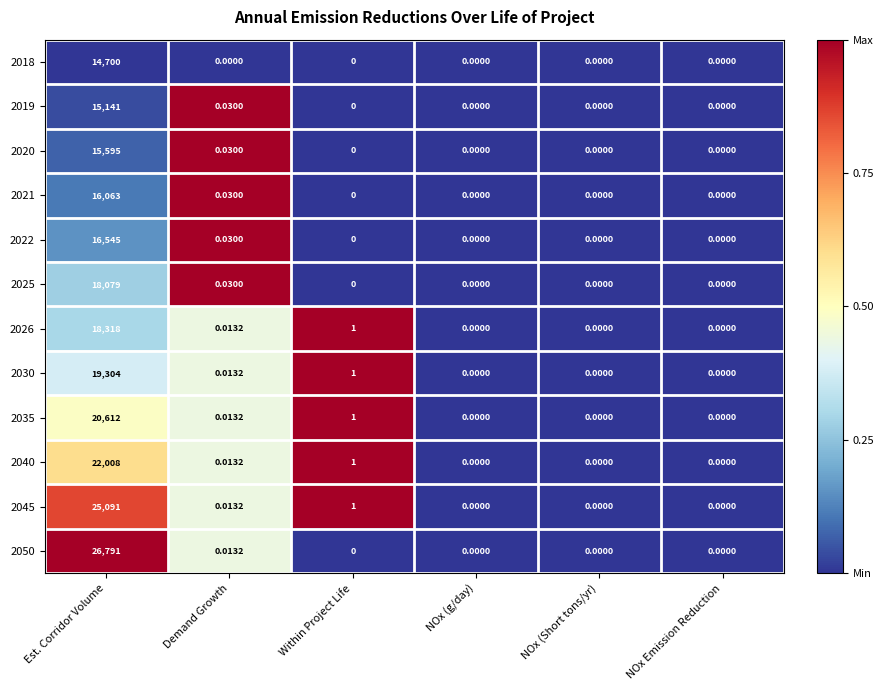

At which category is the sum across all series the highest?

Est. Corridor Volume